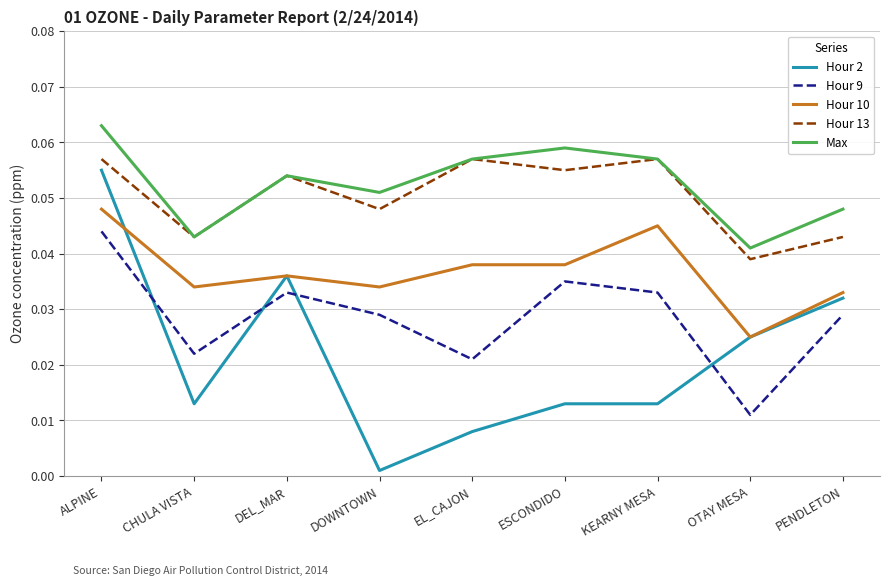

What are all the series names shown in the legend?

Hour 2, Hour 9, Hour 10, Hour 13, Max